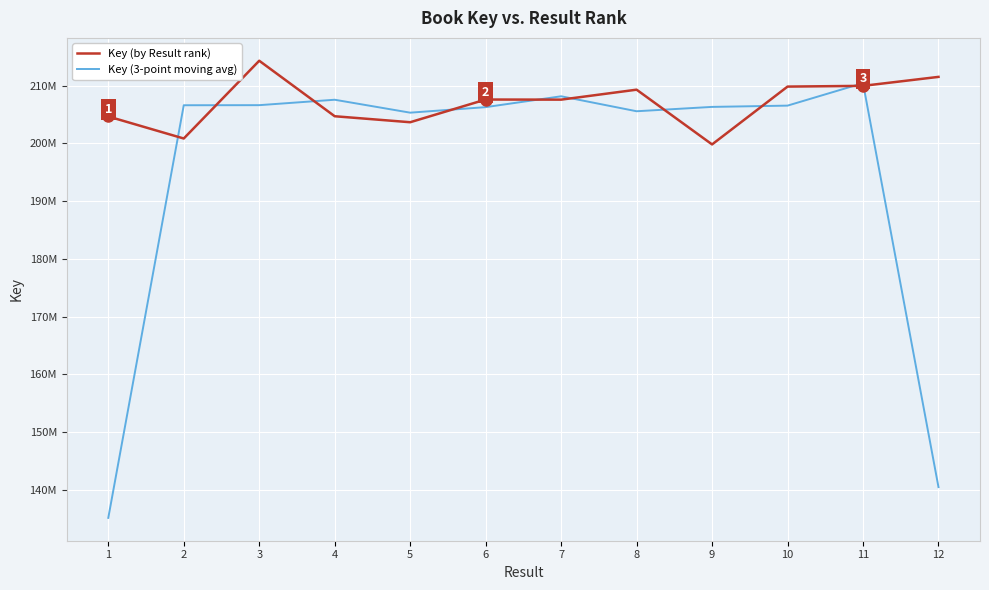

Reading left to right, extract all data points from this chart.

Key (by Result rank): 204659789.0	200846622.0	214309345.0	204701116.0	203663871.0	207594574.0	207574474.0	209299744.0	199822246.0	209834265.0	209962996.0	211515793.0
Key (3-point moving avg): 135168803.7	206605252.0	206619027.7	207558110.7	205319853.7	206277639.7	208156264.0	205565488.0	206318751.7	206539835.7	210437684.7	140492929.7